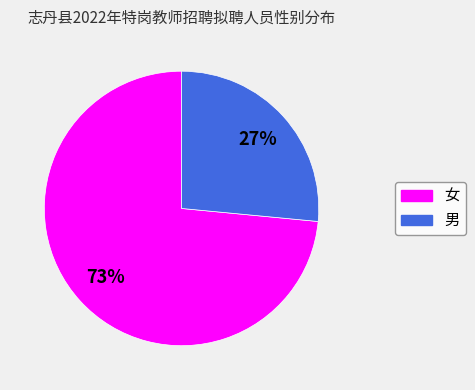

Is it true that 女 is 60% of the pie?

False